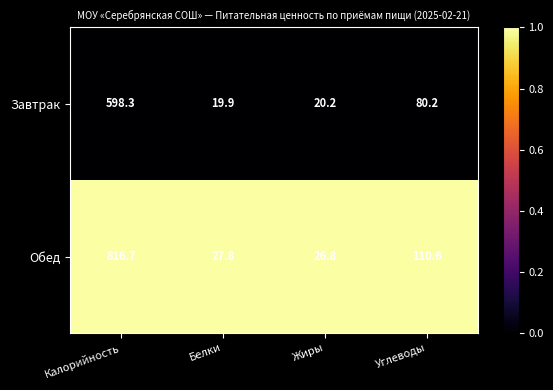

List the series in order of their overall mean, highest first.

Обед, Завтрак